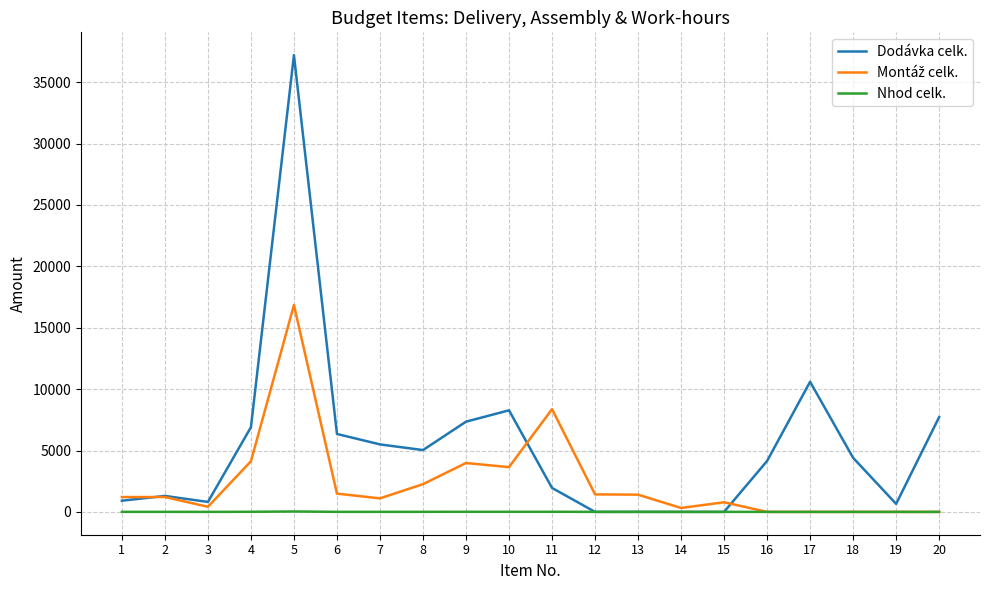

Is this an area chart (filled region under the line)?

No